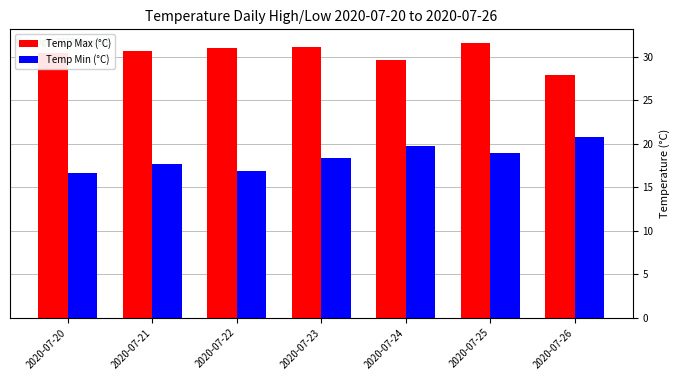

What is the difference between the Temp Max (°C) values at 2020-07-26 and 2020-07-22?

3.1